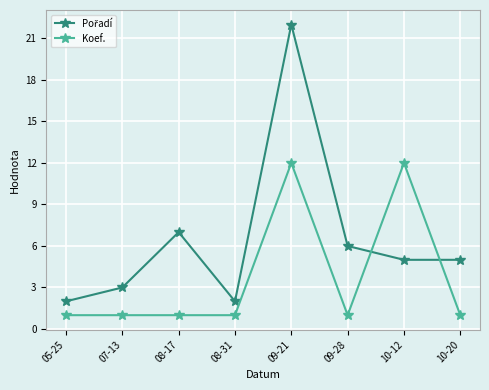

At which category is the sum across all series the highest?

09-21